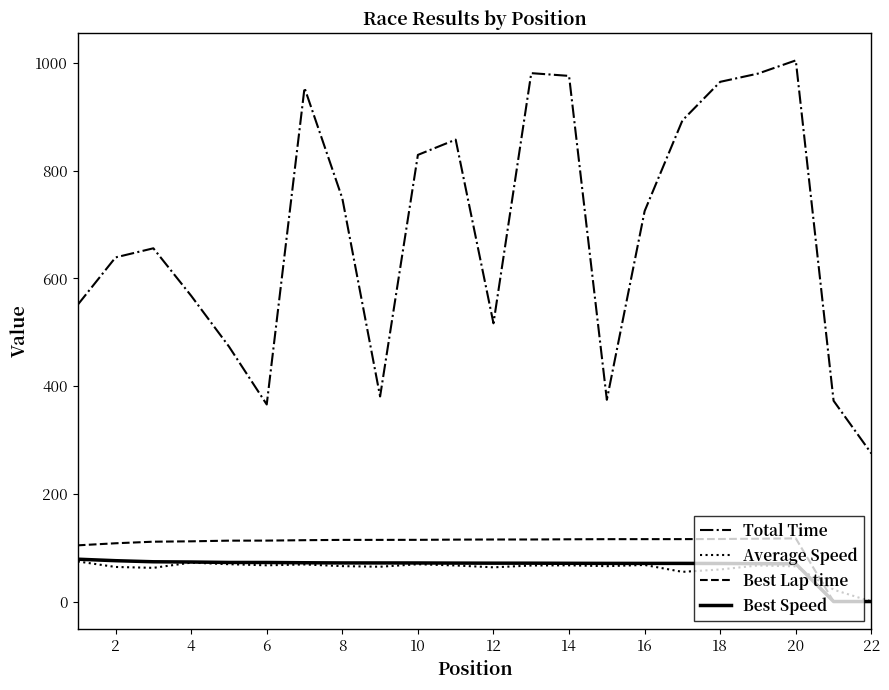

What are all the series names shown in the legend?

Total Time, Average Speed, Best Lap time, Best Speed